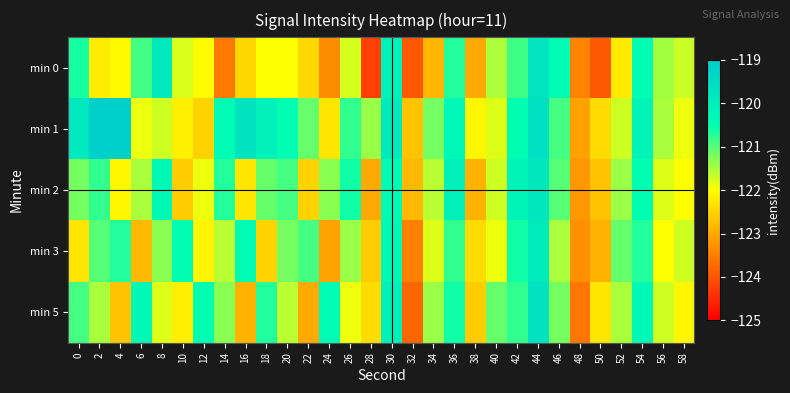

Reading left to right, transcribe all the data shown in this chart.

min 0: 0=-120.6	2=-122.2	4=-122.1	6=-120.9	8=-119.9	10=-121.8	12=-122.0	14=-123.6	16=-122.5	18=-122.0	20=-122.0	22=-122.5	24=-123.4	26=-121.7	28=-124.2	30=-120.1	32=-124.0	34=-122.9	36=-120.7	38=-123.0	40=-121.5	42=-120.9	44=-119.7	46=-120.4	48=-123.5	50=-123.9	52=-122.3	54=-120.5	56=-121.4	58=-121.7
min 1: 0=-119.9	2=-119.1	4=-119.1	6=-121.9	8=-121.7	10=-122.2	12=-122.5	14=-120.4	16=-119.7	18=-120.1	20=-120.5	22=-121.1	24=-122.3	26=-120.8	28=-121.4	30=-119.9	32=-122.7	34=-121.2	36=-120.3	38=-122.1	40=-121.8	42=-120.5	44=-119.6	46=-120.9	48=-123.1	50=-122.4	52=-121.7	54=-120.2	56=-121.5	58=-121.9
min 2: 0=-121.2	2=-120.8	4=-122.1	6=-121.5	8=-120.3	10=-122.6	12=-121.9	14=-120.7	16=-122.3	18=-121.1	20=-120.9	22=-122.5	24=-121.3	26=-120.6	28=-123.0	30=-120.4	32=-122.8	34=-121.6	36=-120.1	38=-122.9	40=-121.7	42=-120.2	44=-119.8	46=-121.0	48=-123.2	50=-122.7	52=-121.4	54=-120.5	56=-121.8	58=-122.0
min 3: 0=-122.3	2=-121.0	4=-120.7	6=-122.8	8=-121.3	10=-120.5	12=-122.1	14=-121.6	16=-120.4	18=-122.5	20=-121.2	22=-120.9	24=-123.1	26=-121.4	28=-122.6	30=-120.3	32=-123.5	34=-121.8	36=-120.8	38=-122.4	40=-121.9	42=-120.6	44=-119.9	46=-121.5	48=-123.3	50=-122.9	52=-121.1	54=-120.7	56=-122.0	58=-121.7
min 5: 0=-120.9	2=-121.5	4=-122.7	6=-120.3	8=-121.8	10=-122.2	12=-120.5	14=-121.3	16=-122.9	18=-120.7	20=-121.6	22=-123.0	24=-120.4	26=-121.9	28=-122.4	30=-120.1	32=-123.8	34=-121.4	36=-120.6	38=-122.6	40=-121.1	42=-120.8	44=-119.7	46=-121.2	48=-123.6	50=-122.3	52=-121.5	54=-120.3	56=-121.7	58=-122.1